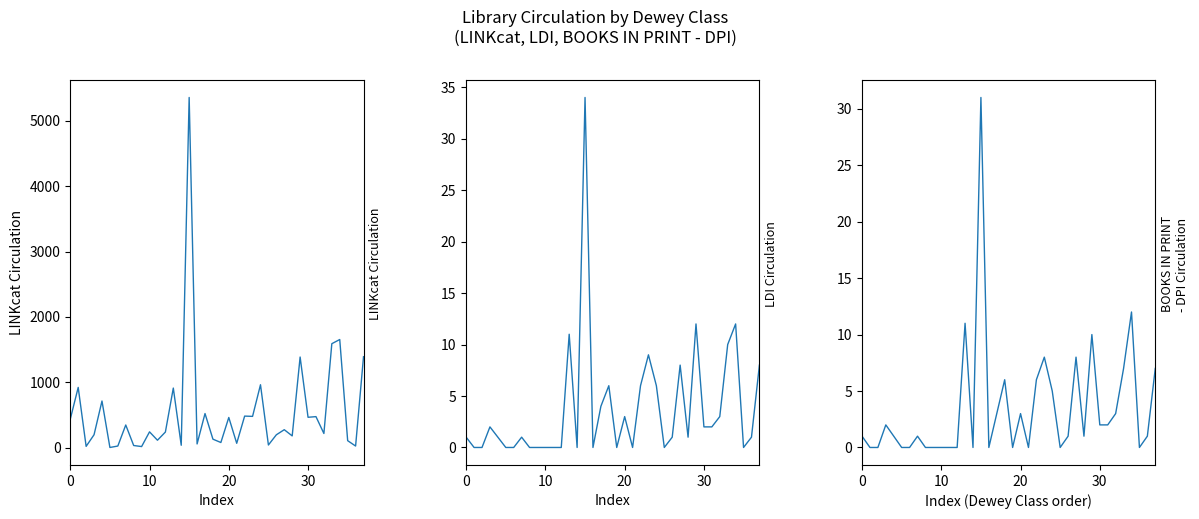

How many interior local peaks does the LINKcat Circulation series have?

14